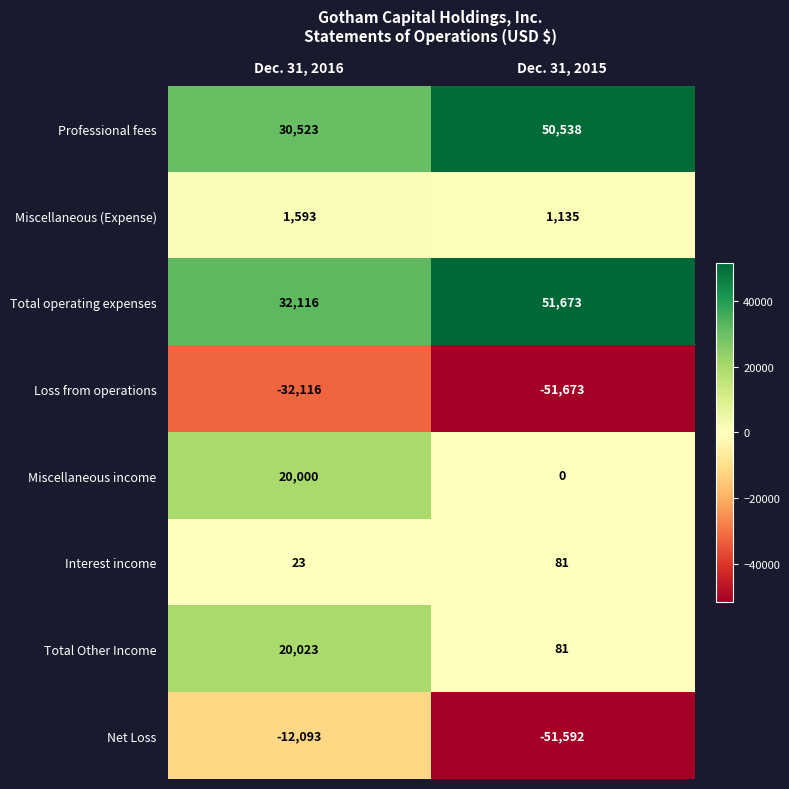

Is the value of Miscellaneous income at Dec. 31, 2015 greater than the value of Professional fees at Dec. 31, 2015?

No